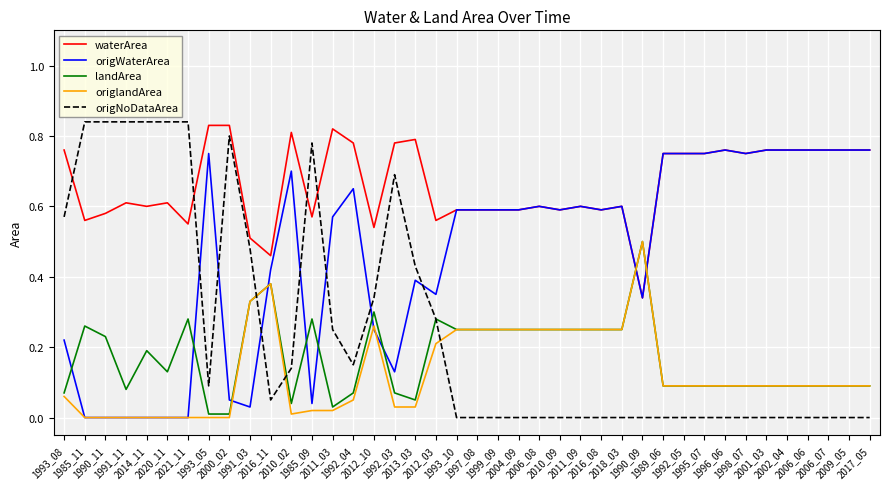

At how many categories does at least one series exceed 0?

40